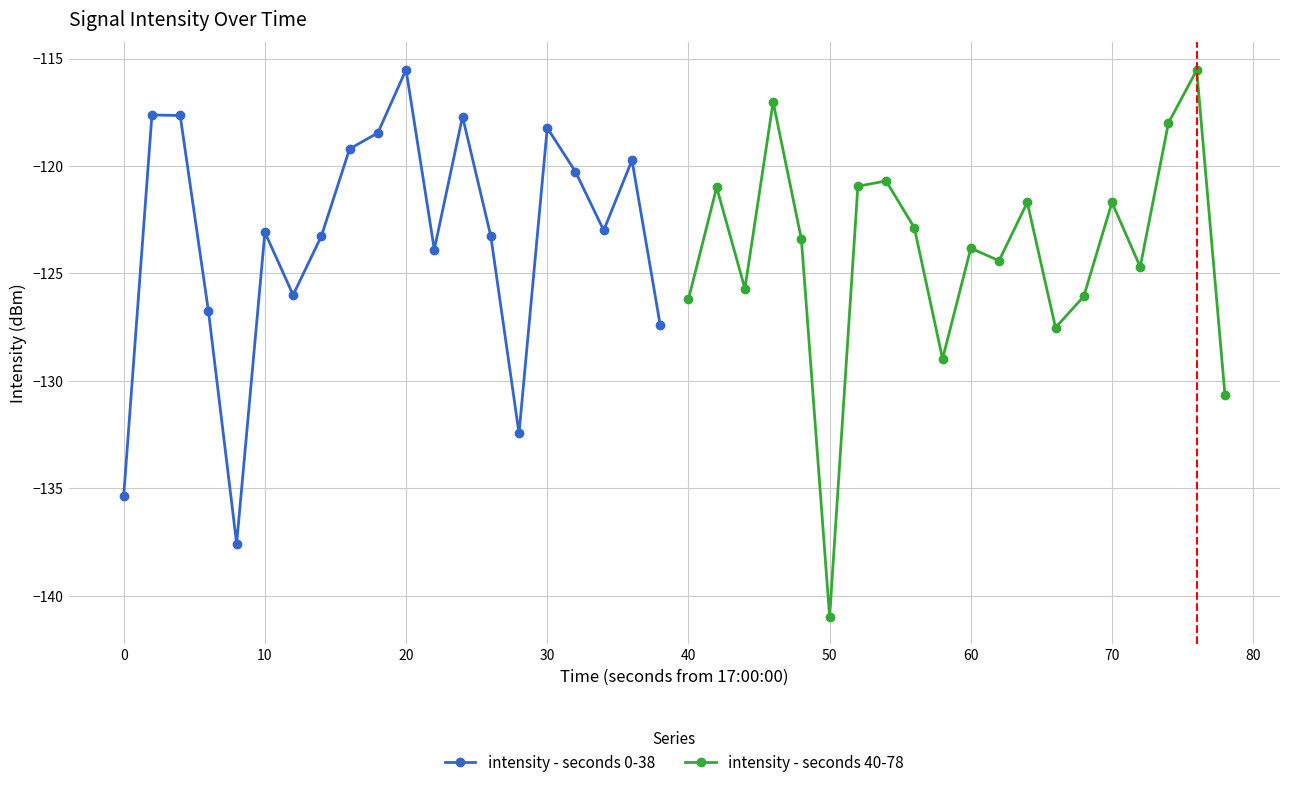

What are all the series names shown in the legend?

intensity - seconds 0-38, intensity - seconds 40-78